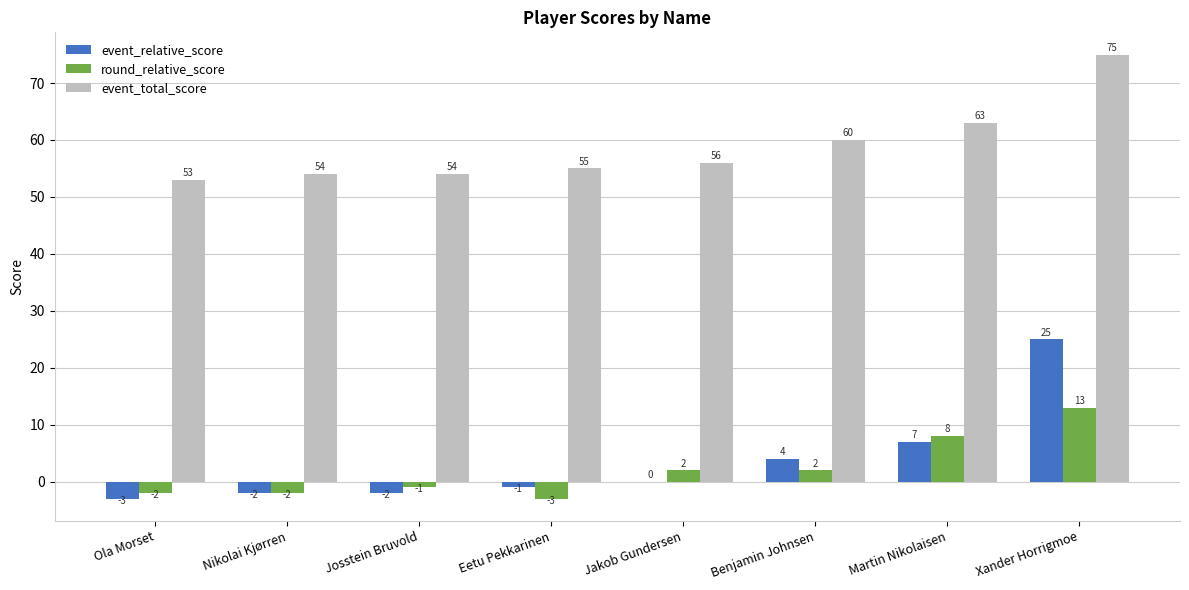

True or false: round_relative_score has a value of 2 at Jakob Gundersen.

True